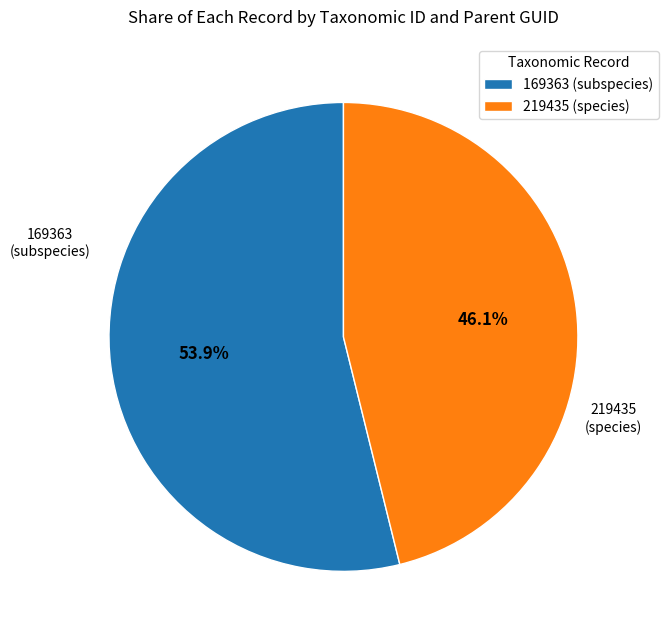

Count the number of slices in the pie.

2